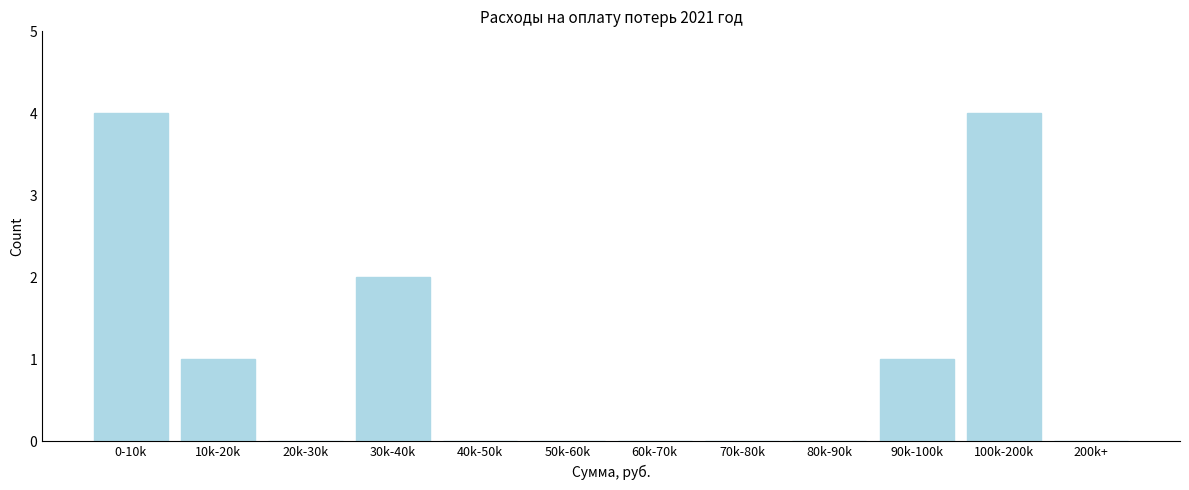

Reading left to right, list all the values displayed in this chart.

0-10k=4	10k-20k=1	20k-30k=0	30k-40k=2	40k-50k=0	50k-60k=0	60k-70k=0	70k-80k=0	80k-90k=0	90k-100k=1	100k-200k=4	200k+=0